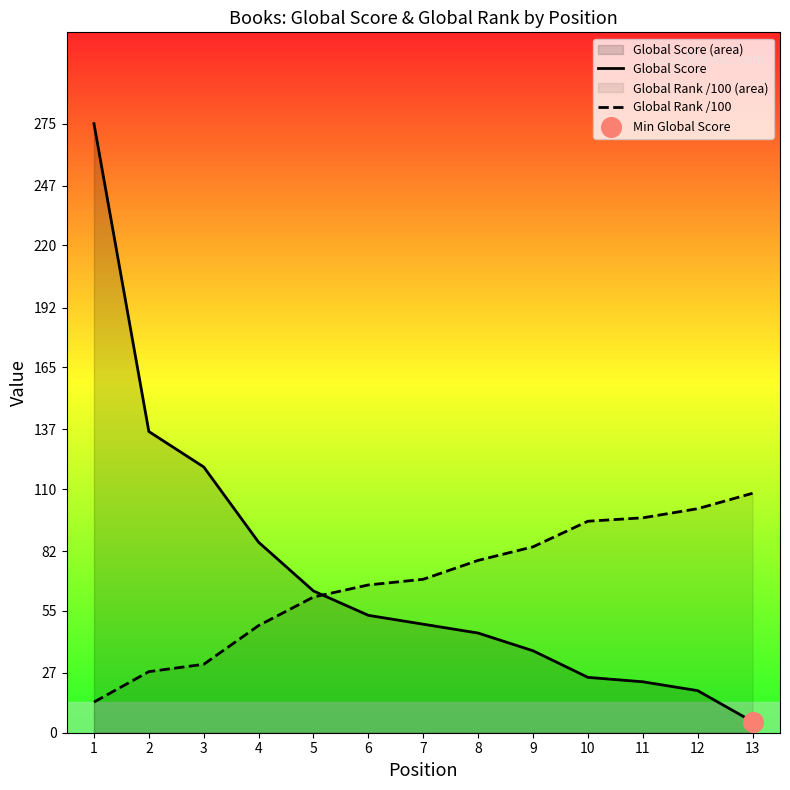

At how many categories does at least one series exceed 35?

13